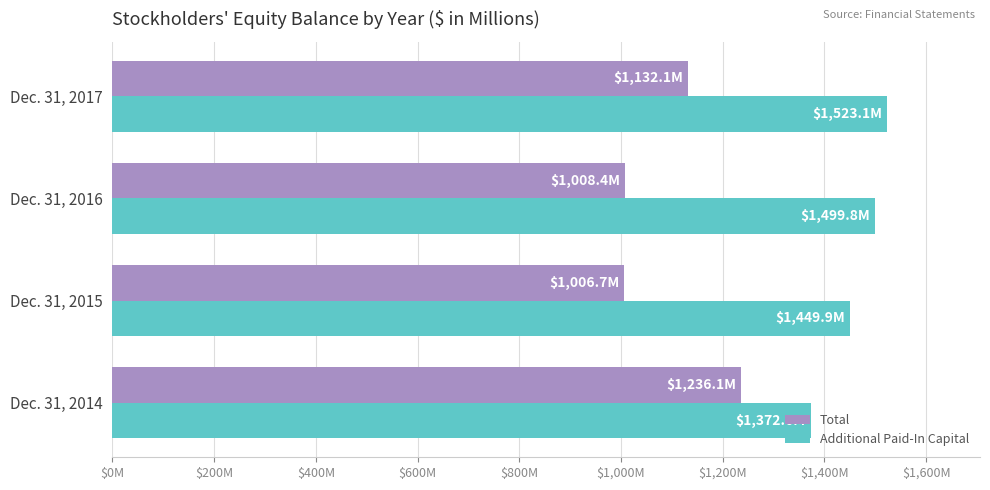

What are all the series names shown in the legend?

Total, Additional Paid-In Capital